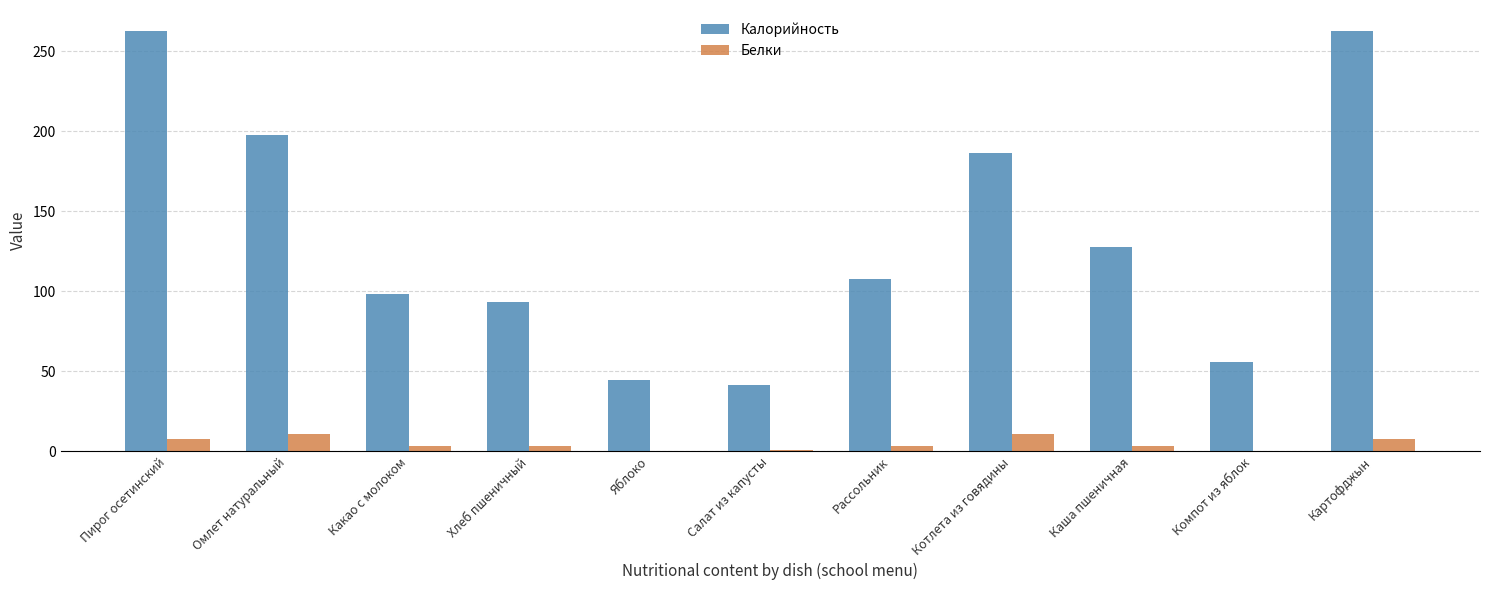

Between Пирог осетинский and Рассольник, which series saw the biggest shift?

Калорийность